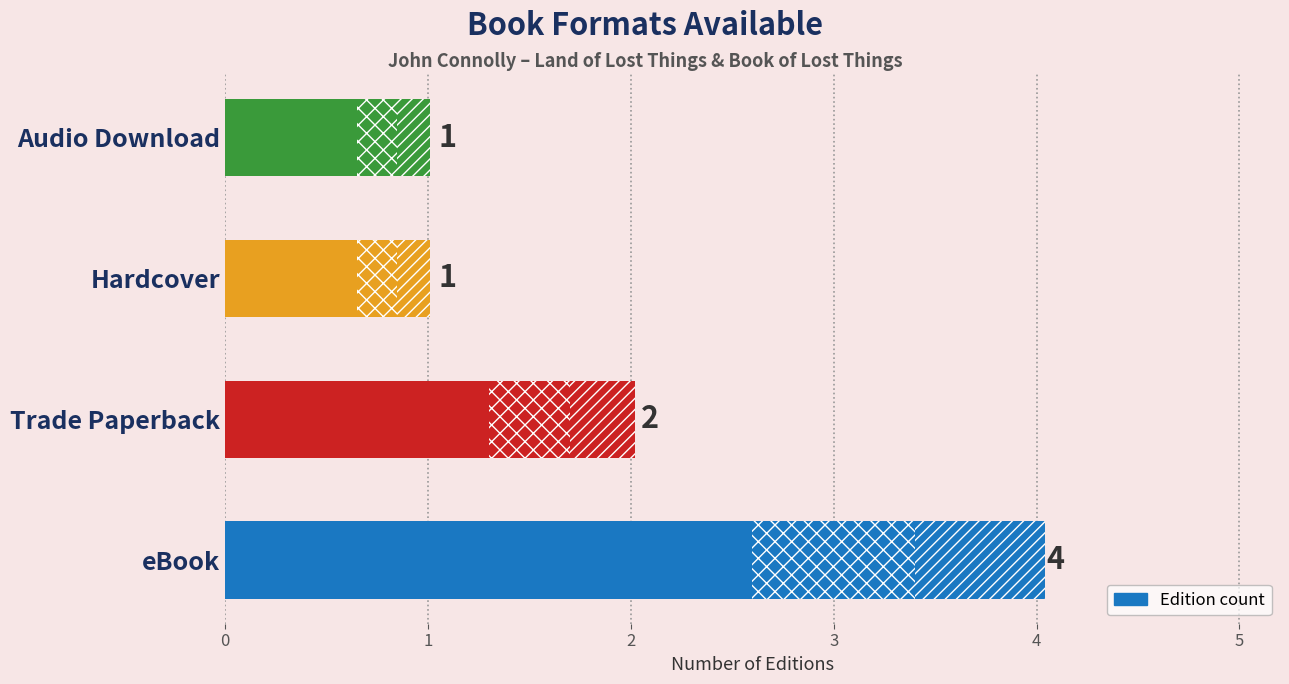

Reading top to bottom, what are all the values shown in this chart?

1	1	2	4